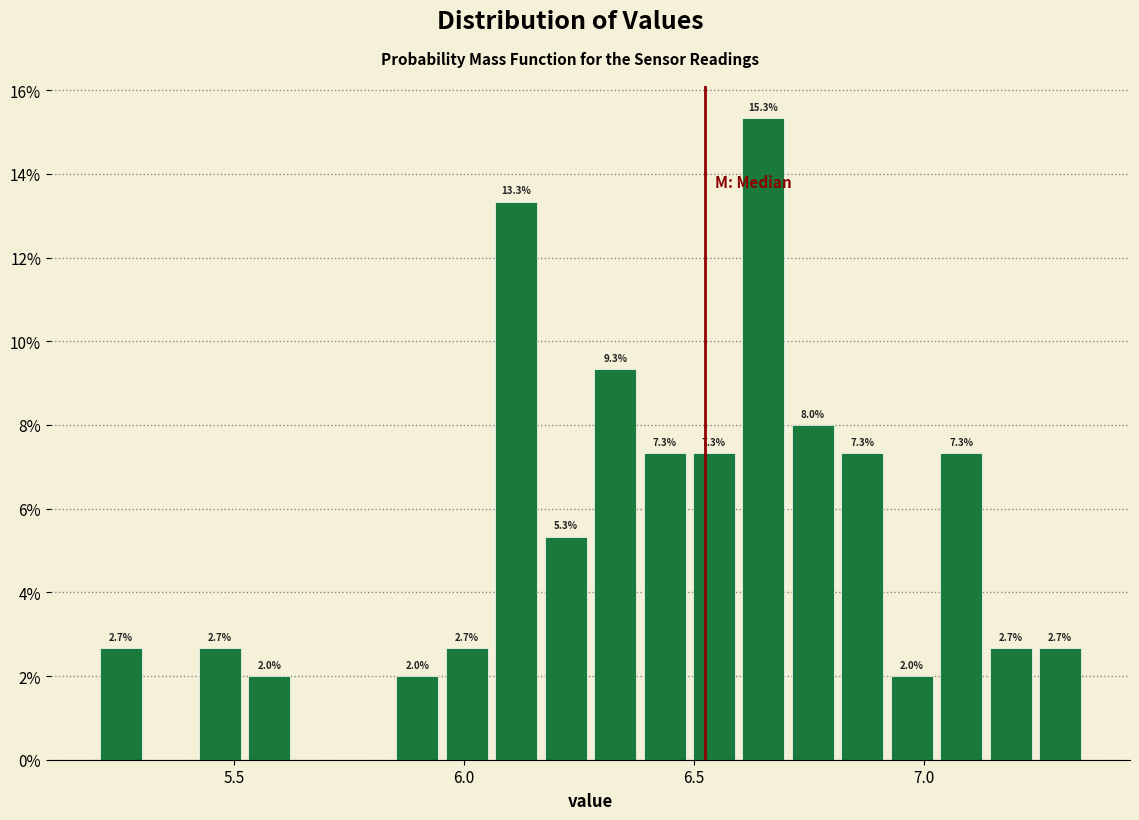

Read against the x-axis, roughly where is the centre of the tallest bar?

6.65